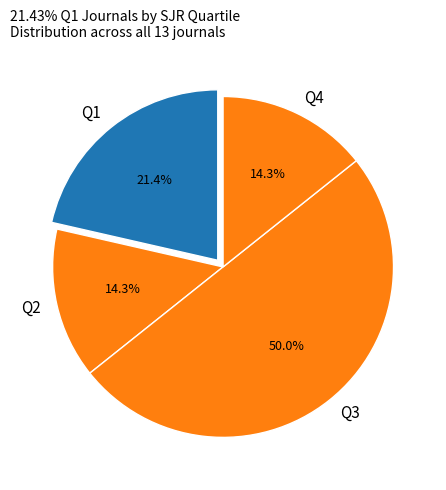

How many segments does this pie chart have?

4